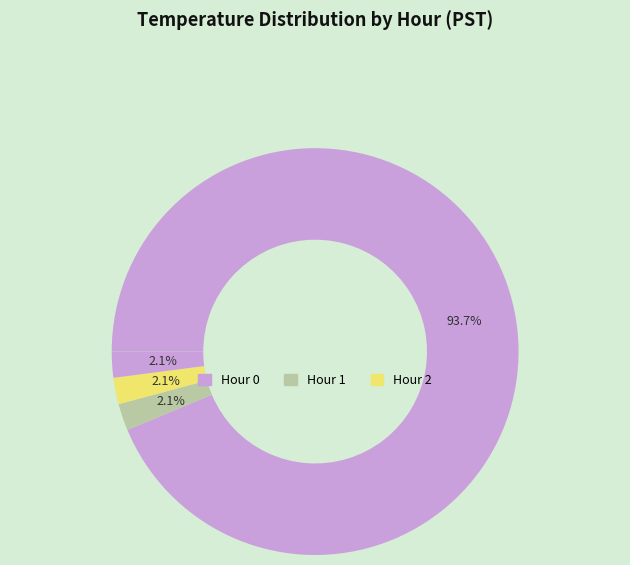

How many slices are in this pie chart?

4